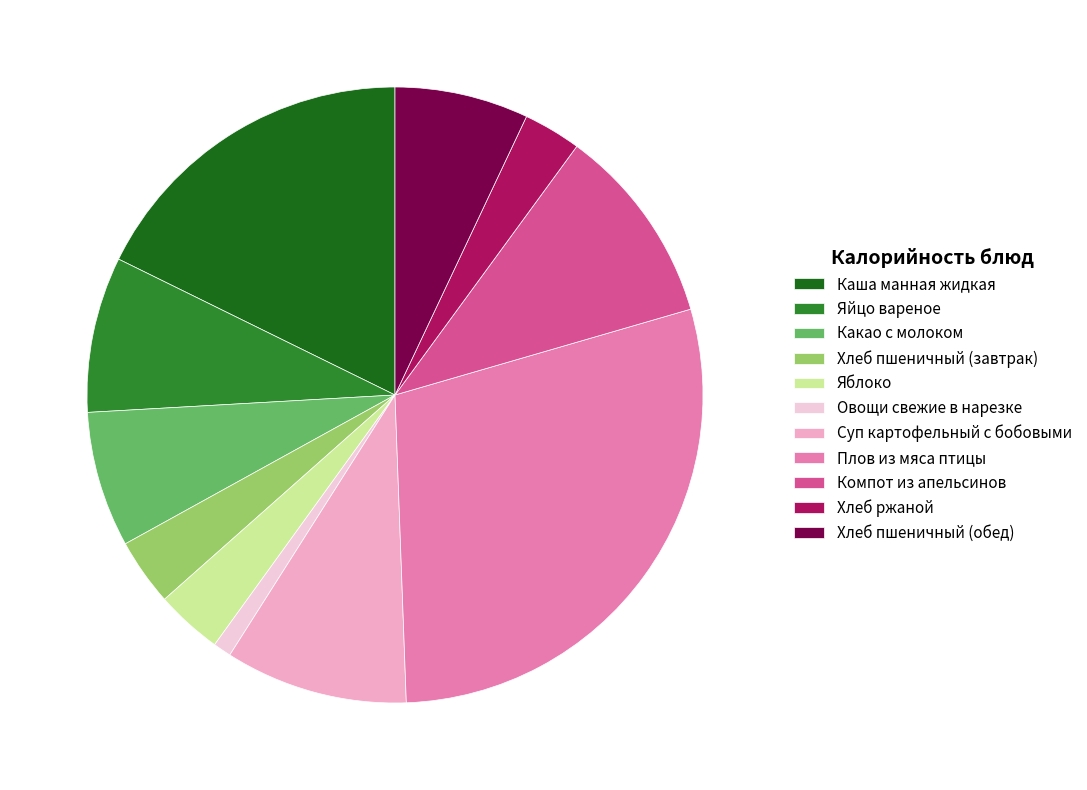

Count the number of slices in the pie.

11